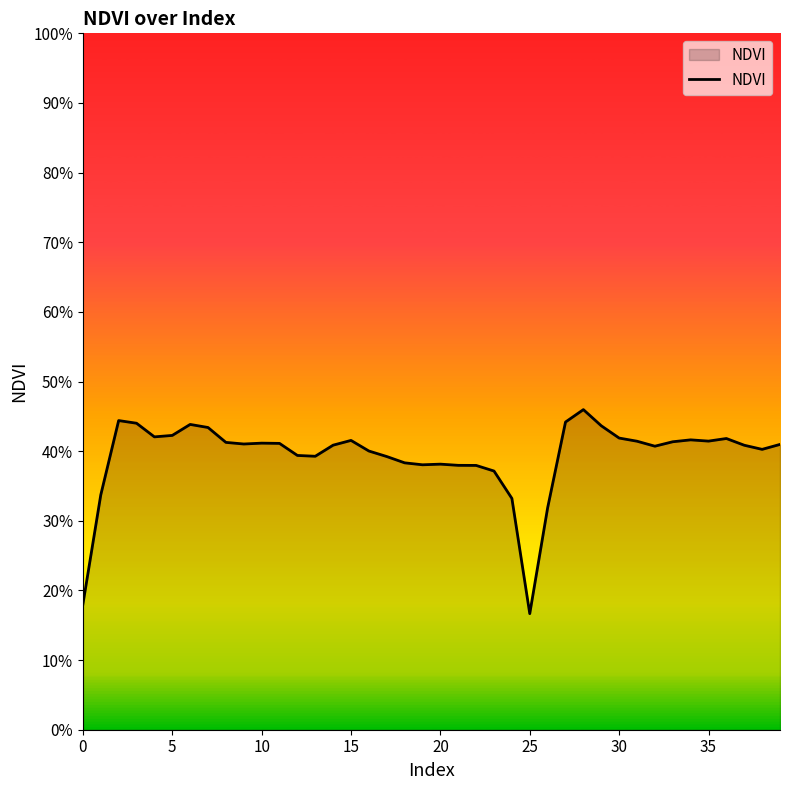

What is the value of the 1st point from the left?

0.2